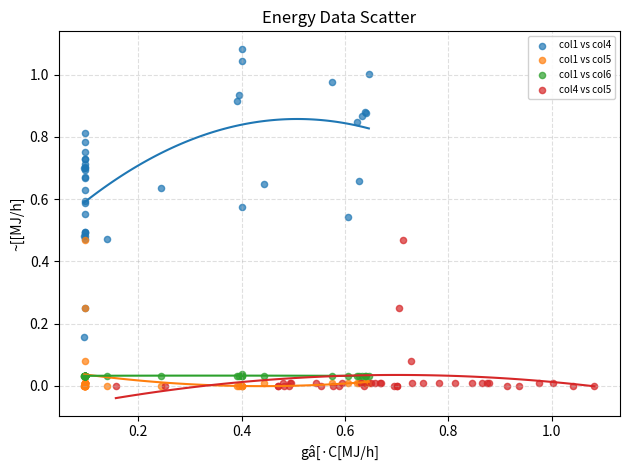

What are all the series names shown in the legend?

col1 vs col4, col1 vs col5, col1 vs col6, col4 vs col5